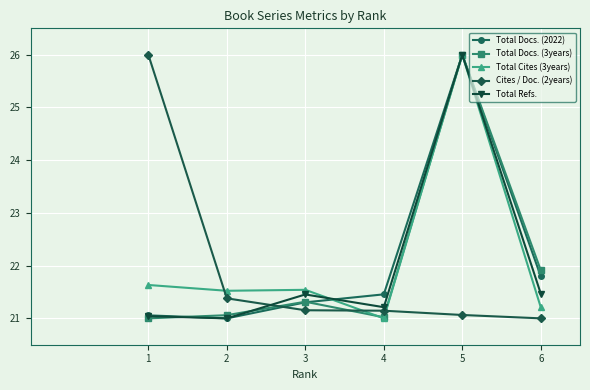

How many interior local peaks does the Total Refs. series have?

2